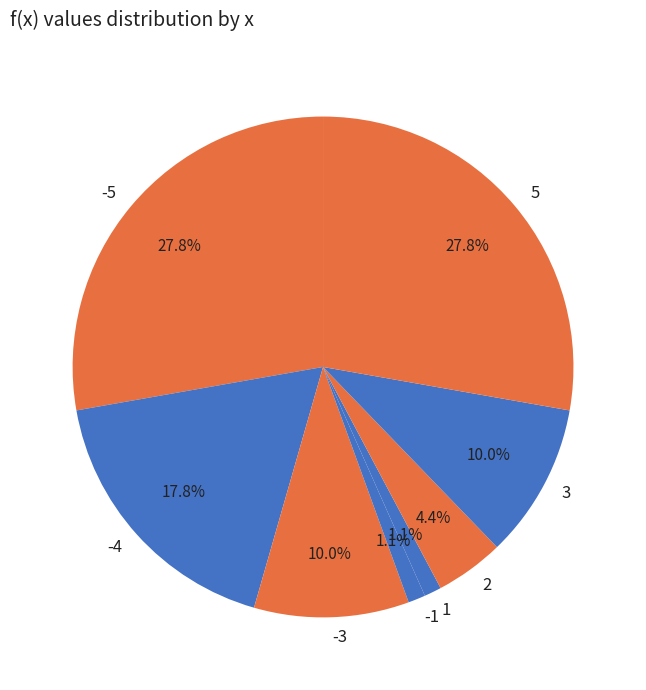

To the nearest percent, what is the combined percentage of 2 and -4?

22%